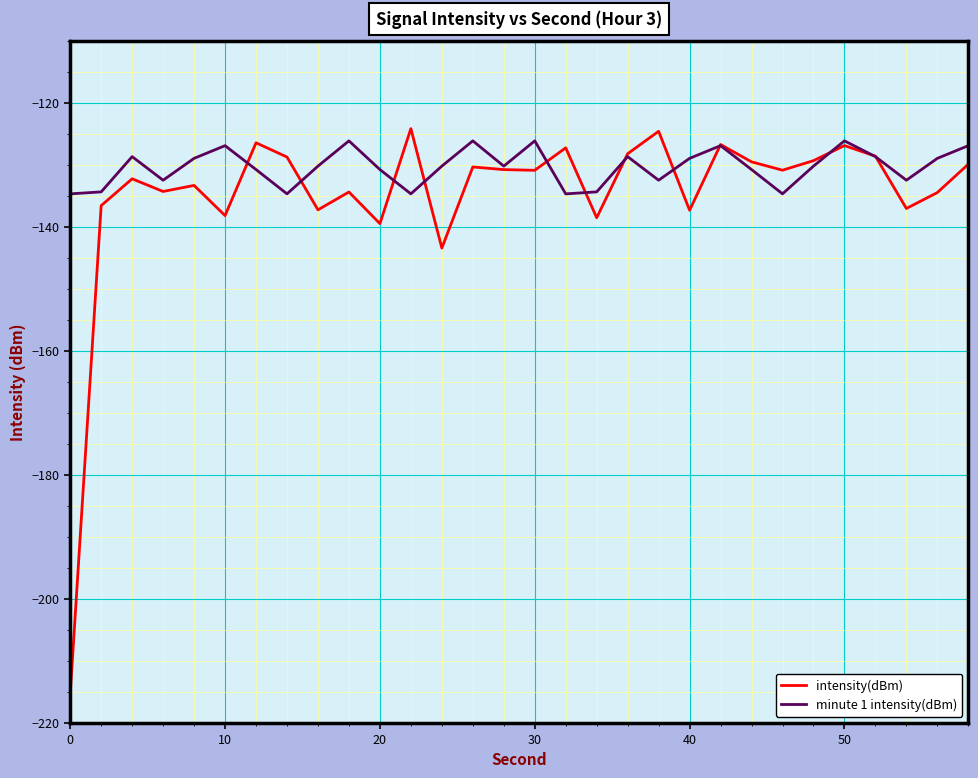

Which series has the largest range (max minus min)?

intensity(dBm)